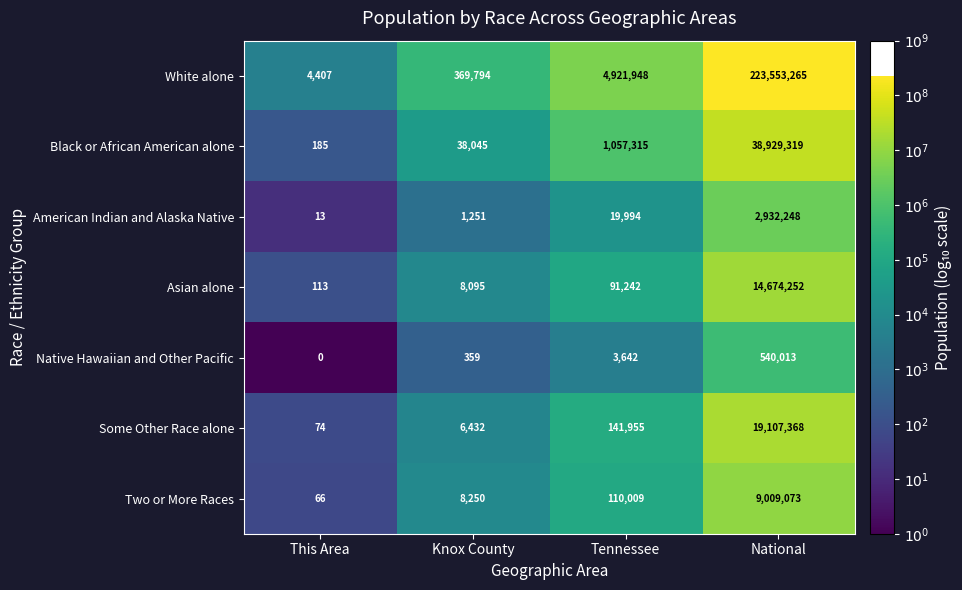

Is it true that American Indian and Alaska Native equals 1784 at Knox County?

False